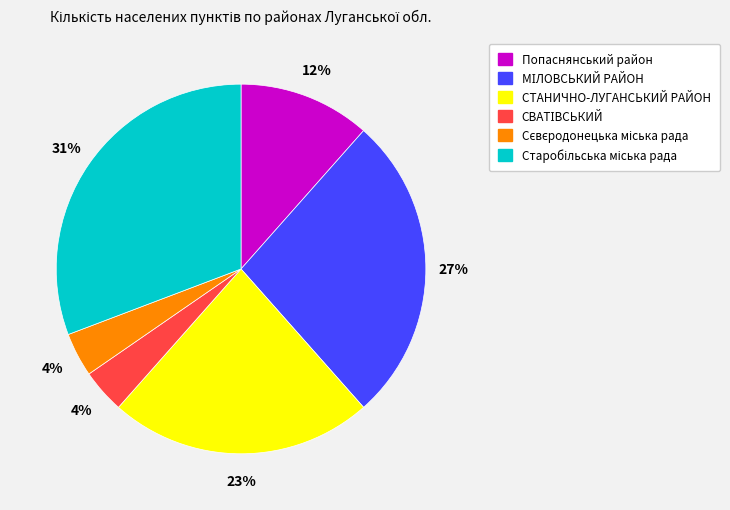

What percentage is the СТАНИЧНО-ЛУГАНСЬКИЙ РАЙОН slice, to the nearest percent?

23%